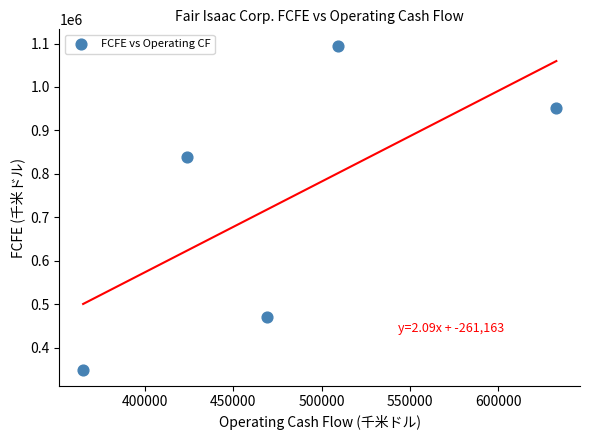

What is the range of Y values (max minus min)?

745981